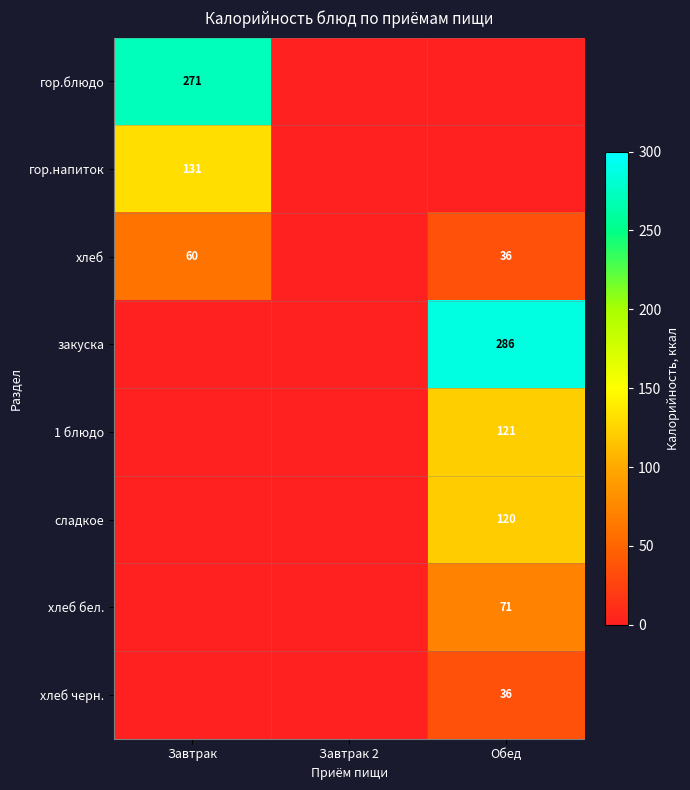

Between Завтрак and Обед, which is larger?

Завтрак